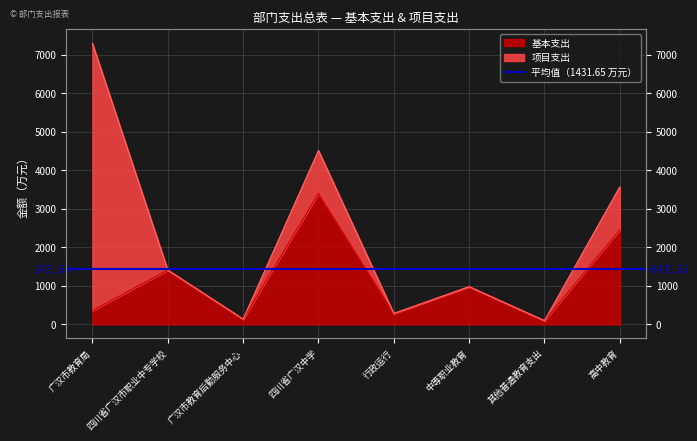

Rank the categories by value from lowest to highest.

其他普通教育支出, 广汉市教育后勤服务中心, 行政运行, 广汉市教育局, 中等职业教育, 四川省广汉市职业中专学校, 高中教育, 四川省广汉中学